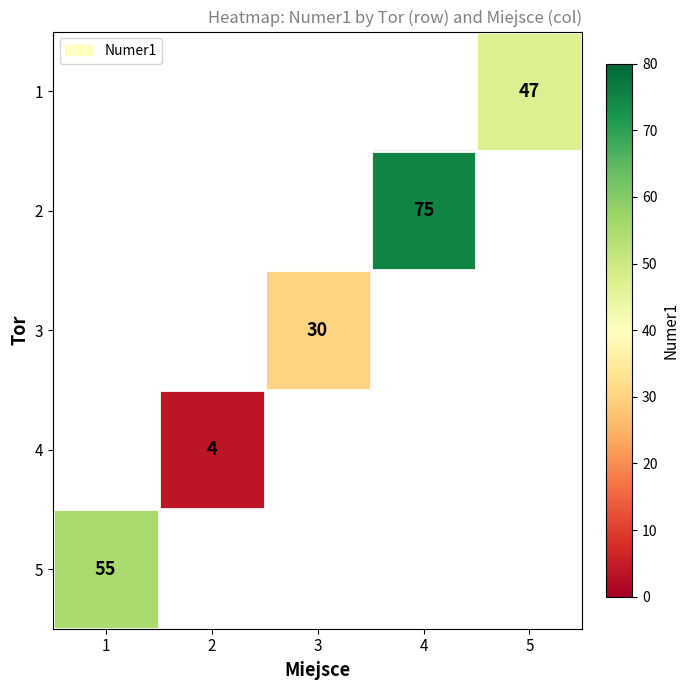

How many categories are shown in the chart?

5